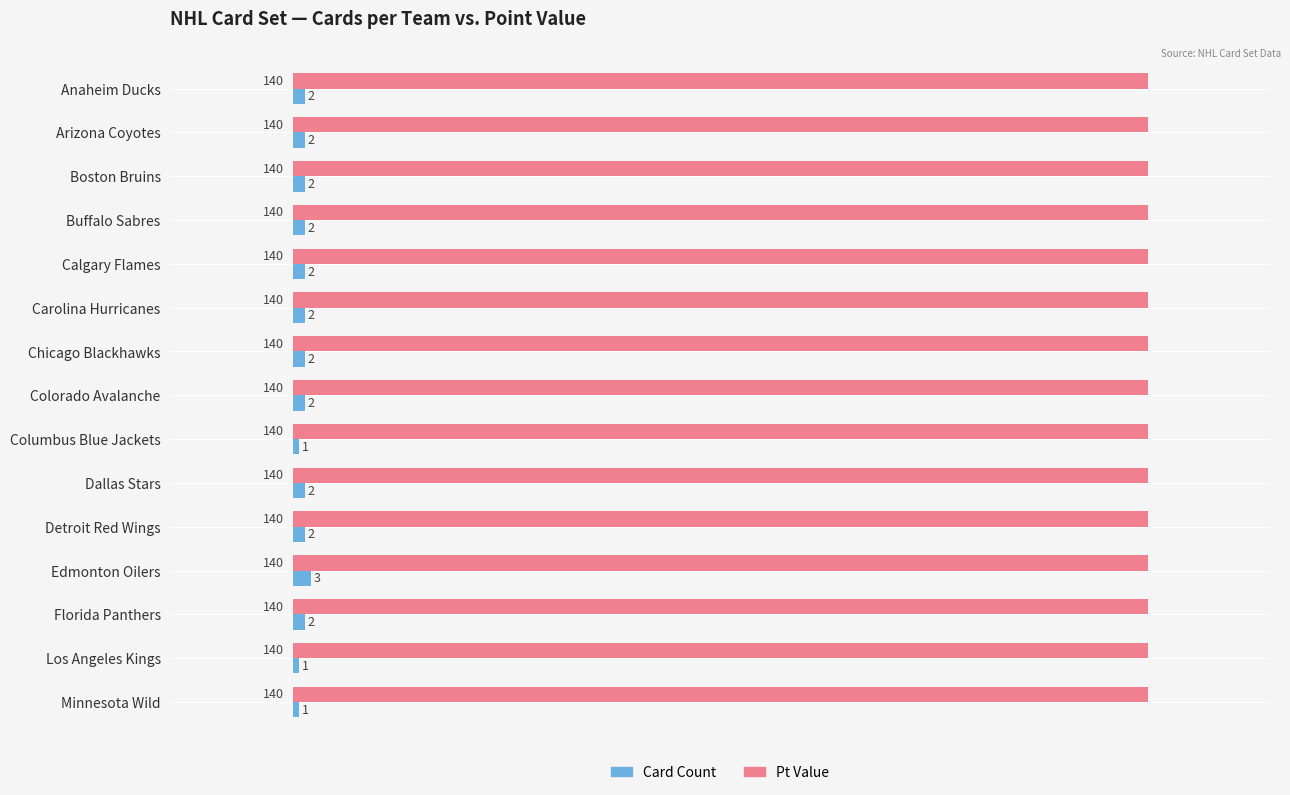

True or false: Pt Value has a value of 80 at Carolina Hurricanes.

False